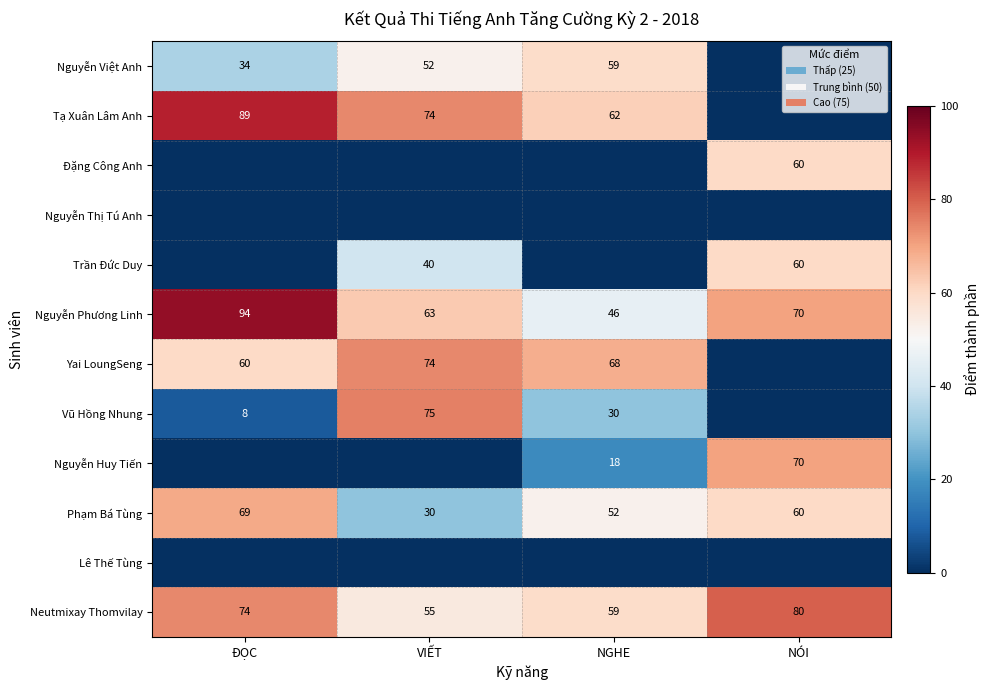

List the labels in order of Phạm Bá Tùng value, largest first.

ĐỌC, NÓI, NGHE, VIẾT